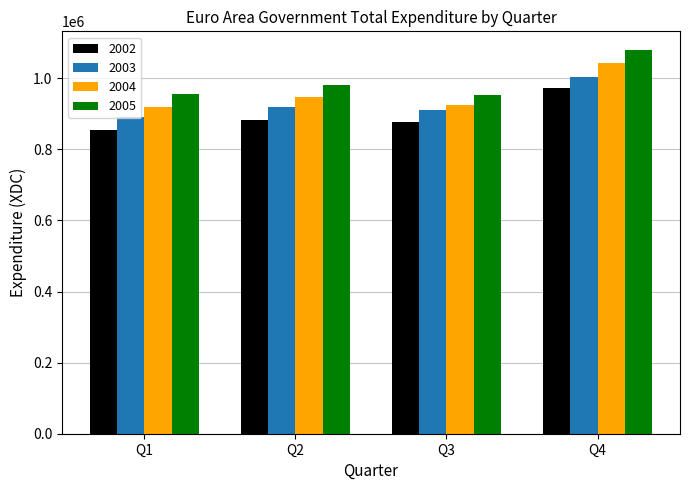

True or false: 2005 has a value of 418355.8 at Q4.

False